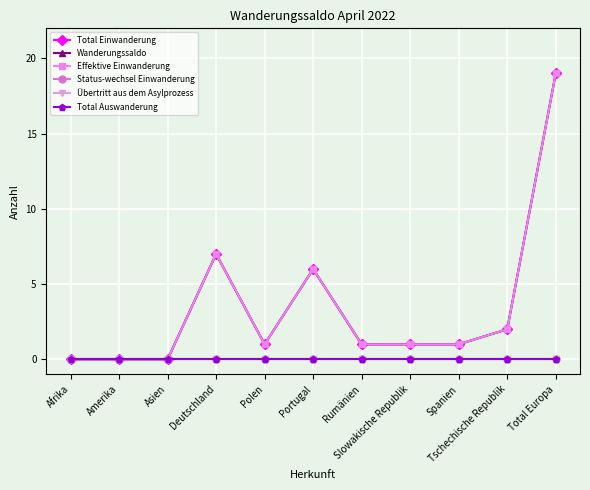

Is this an area chart (filled region under the line)?

No